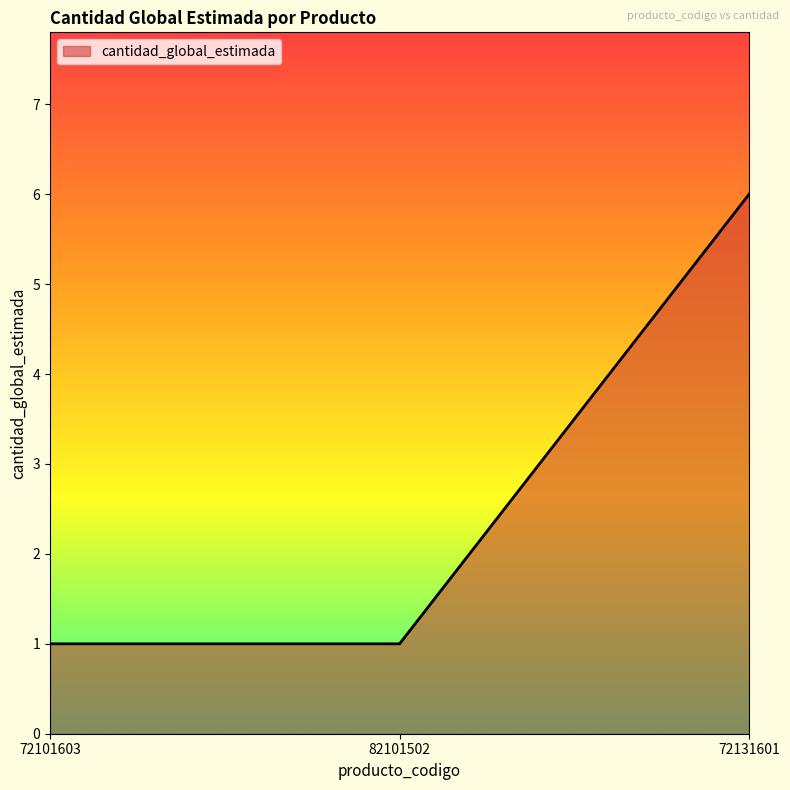

How many categories are shown in the chart?

3